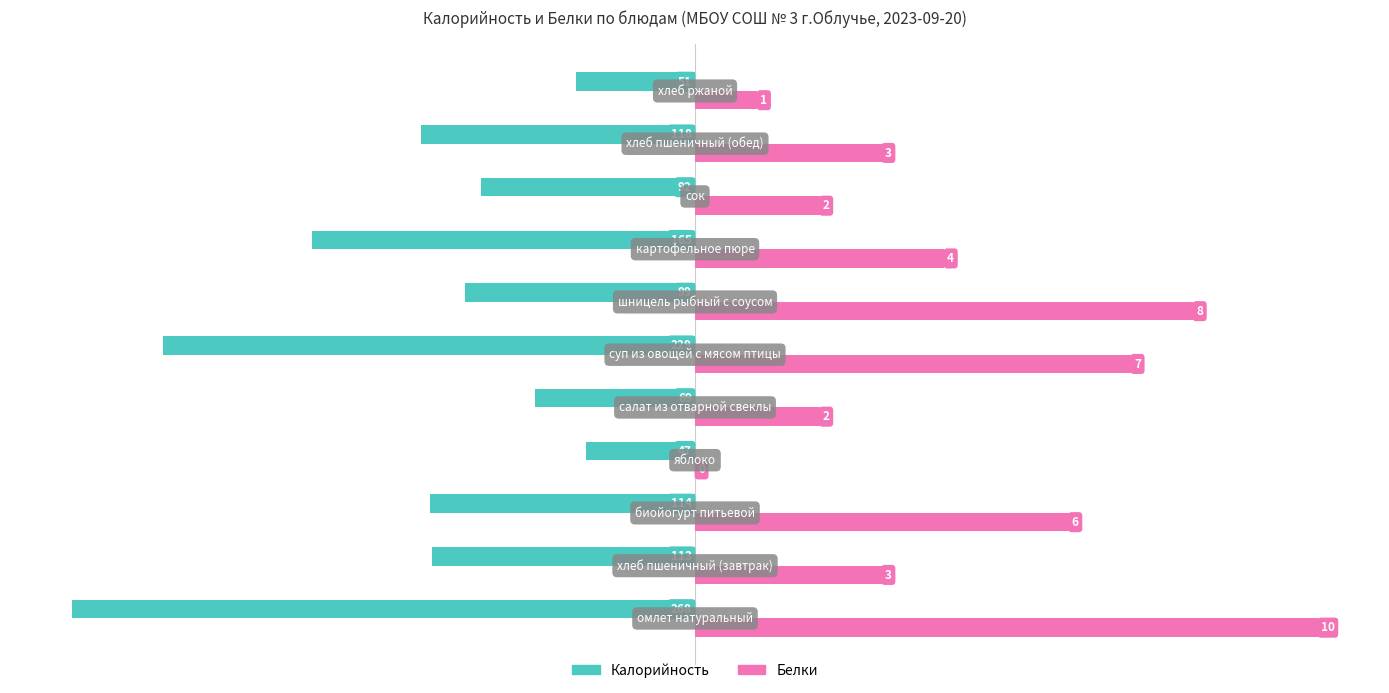

What are all the series names shown in the legend?

Калорийность, Белки